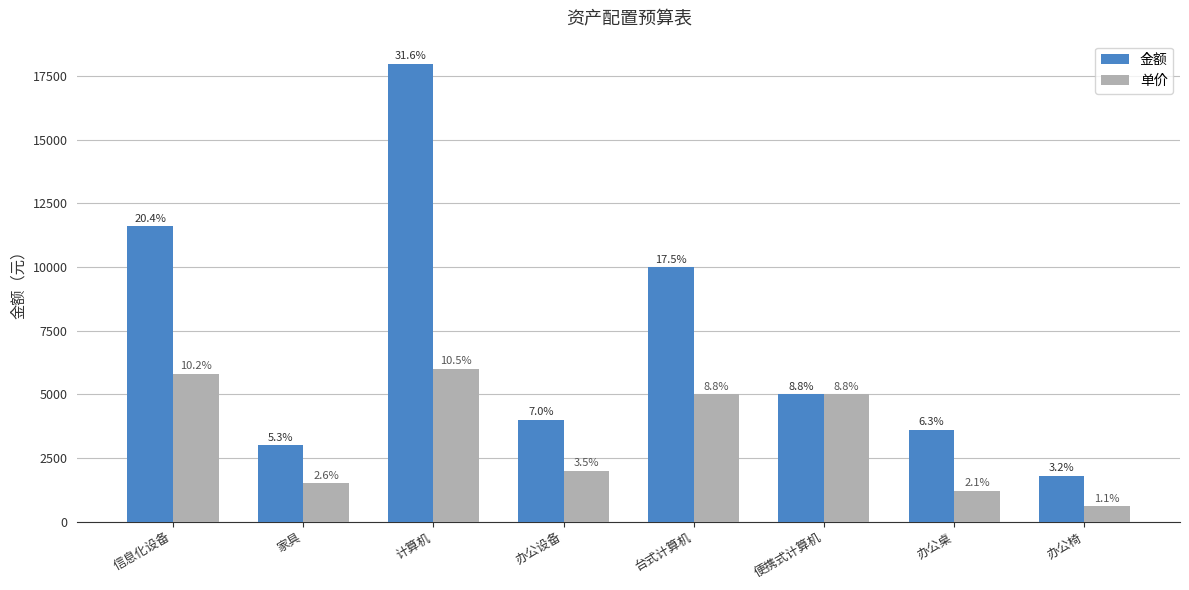

What is the approximate value of 单价 at 办公桌?

1200